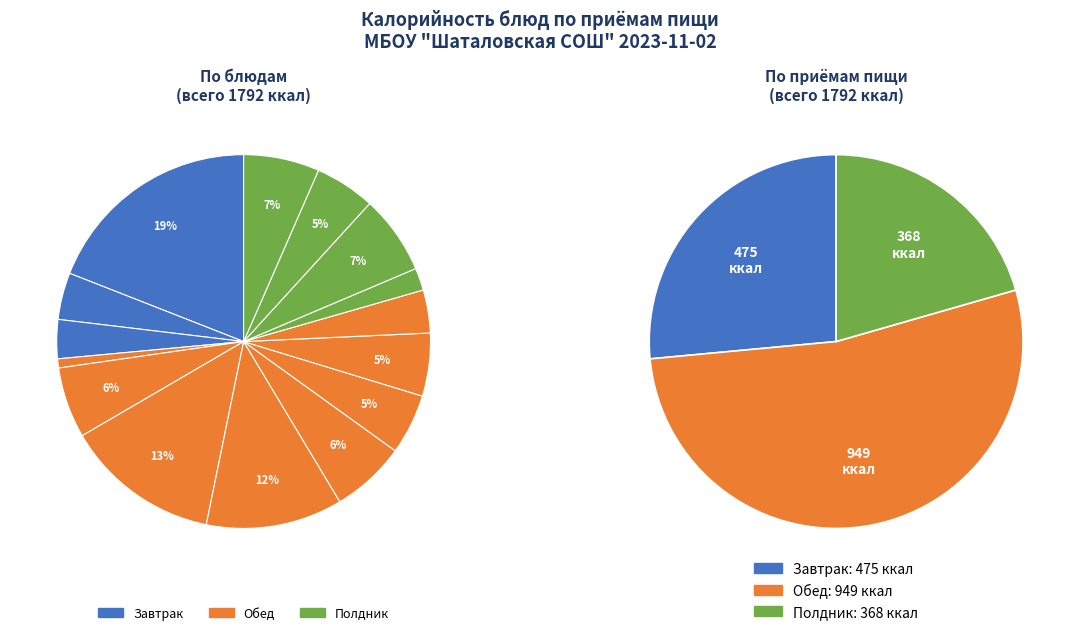

Combined, what portion of the pie is Суфле куриное, запеченное со сметаной and Чай с сахаром?

10.2%